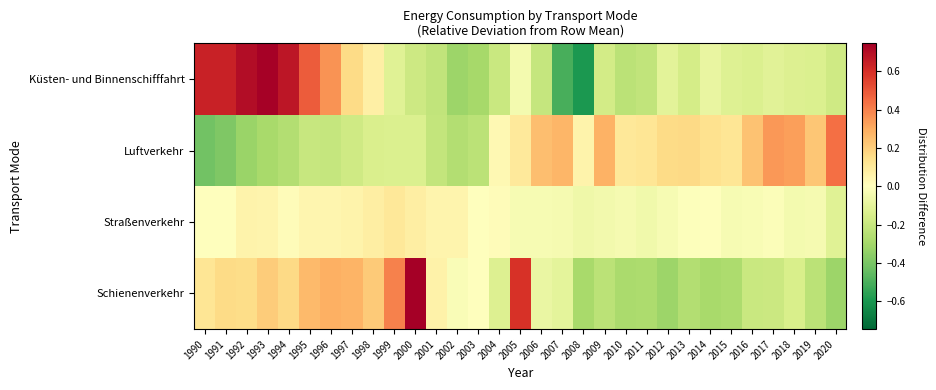

Which has a higher value, 2012 or 2009?

2009